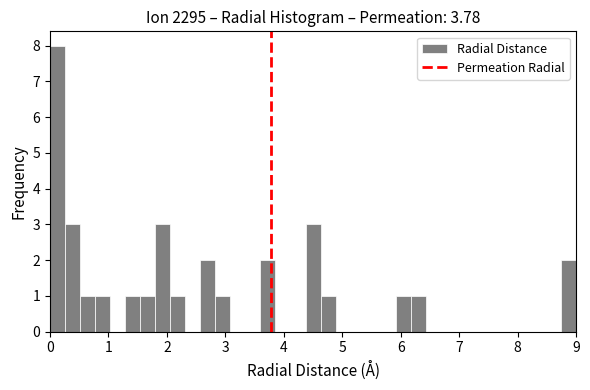

Around what value on the x-axis is the tallest bar? Give the approximate position of its centre, as read against the axis.

0.1